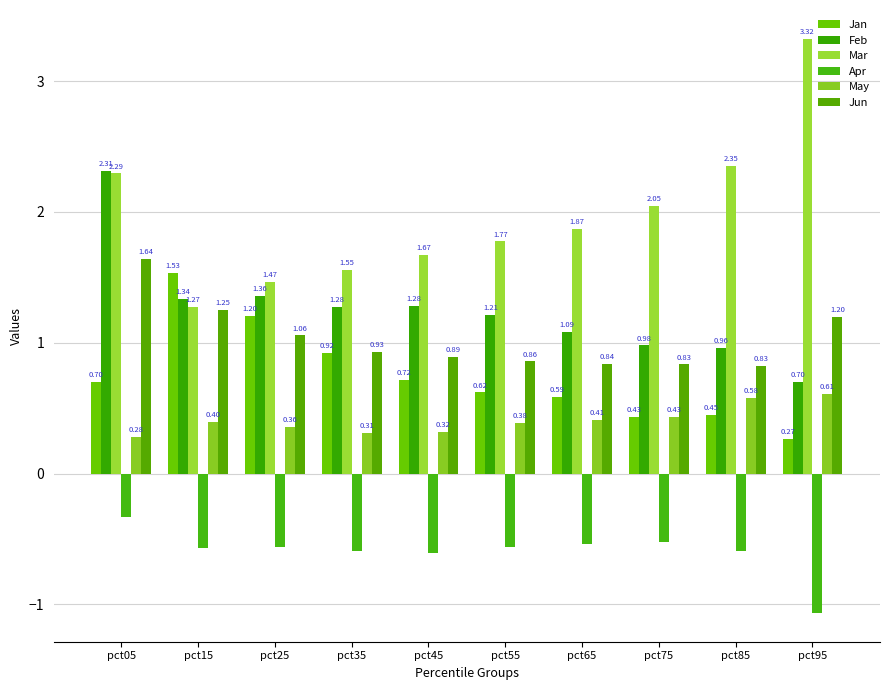

Between pct05 and pct95, which series saw the biggest shift?

Feb